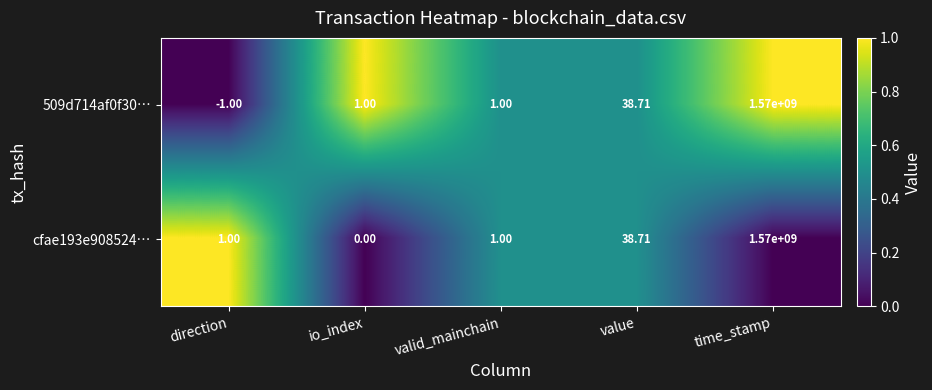

Which series has the largest total across all categories?

cfae193e908524…